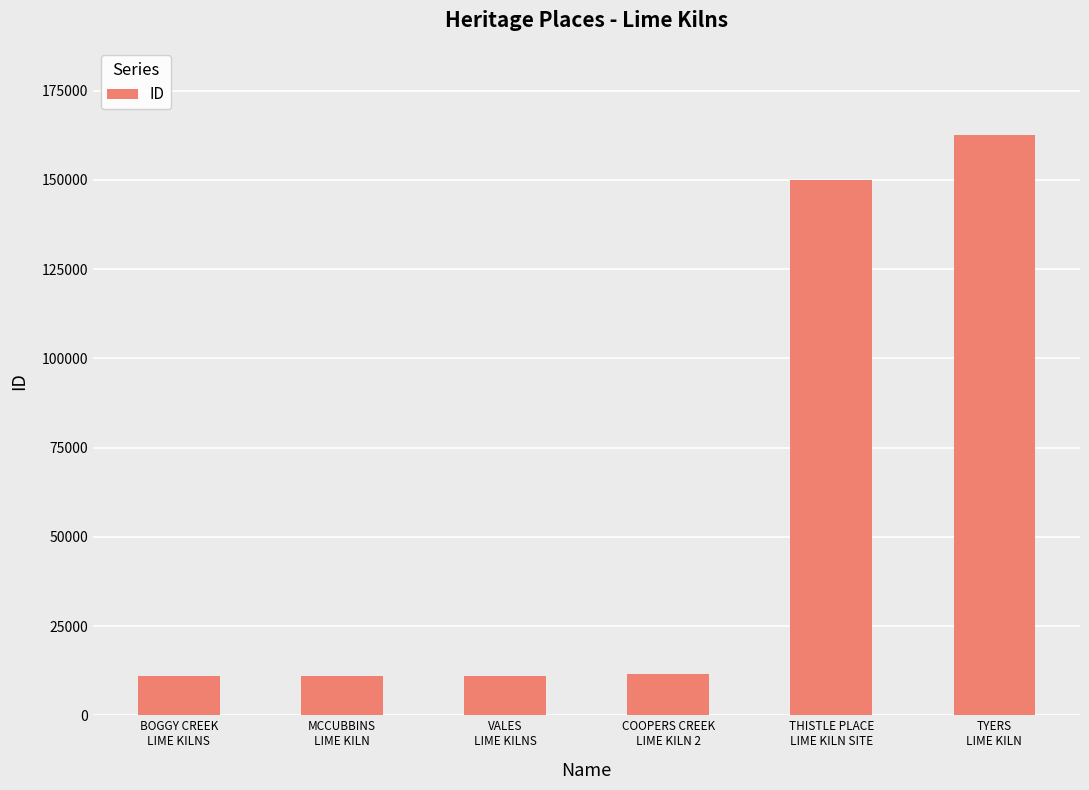

What is the maximum value shown in the chart?

162594